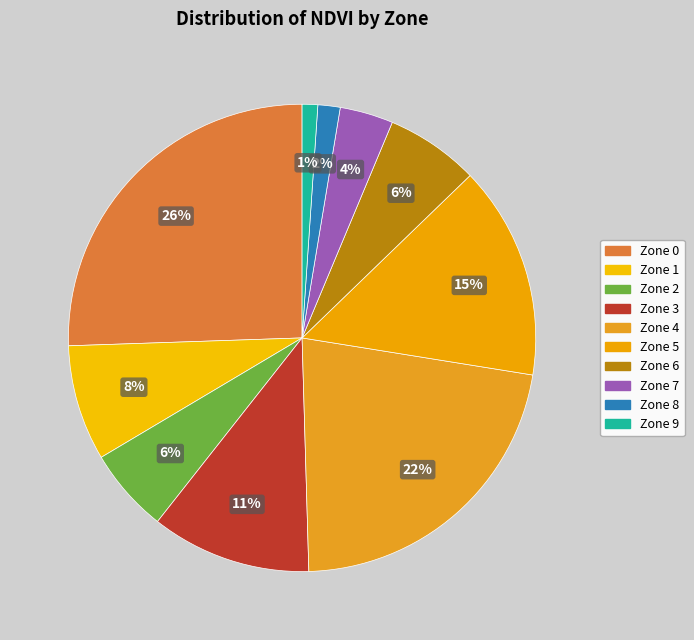

Count the number of slices in the pie.

10